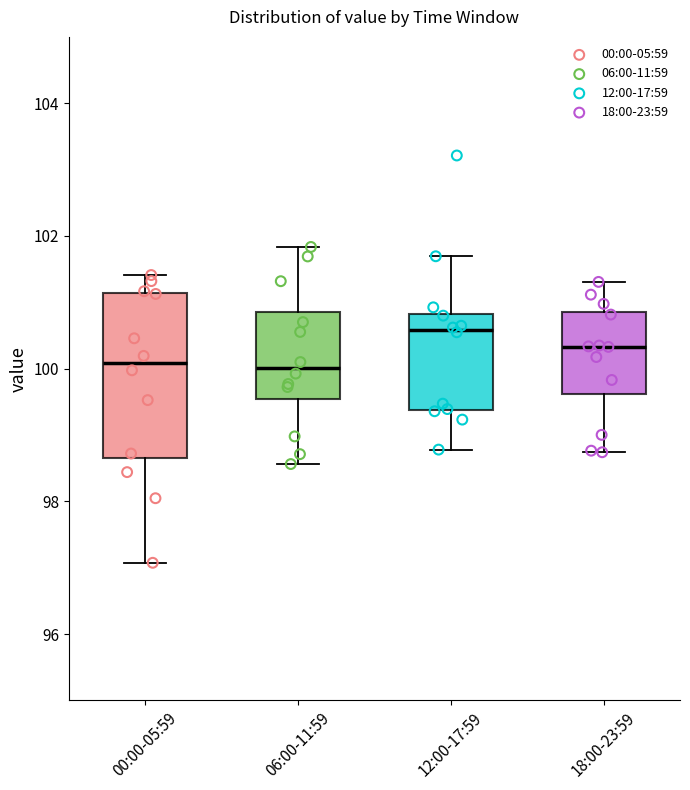

Where is the upper edge of the box for 00:00-05:59 on the y-axis? The values are not printed on the chart, so give them approximately, as read against the axis.

101.2